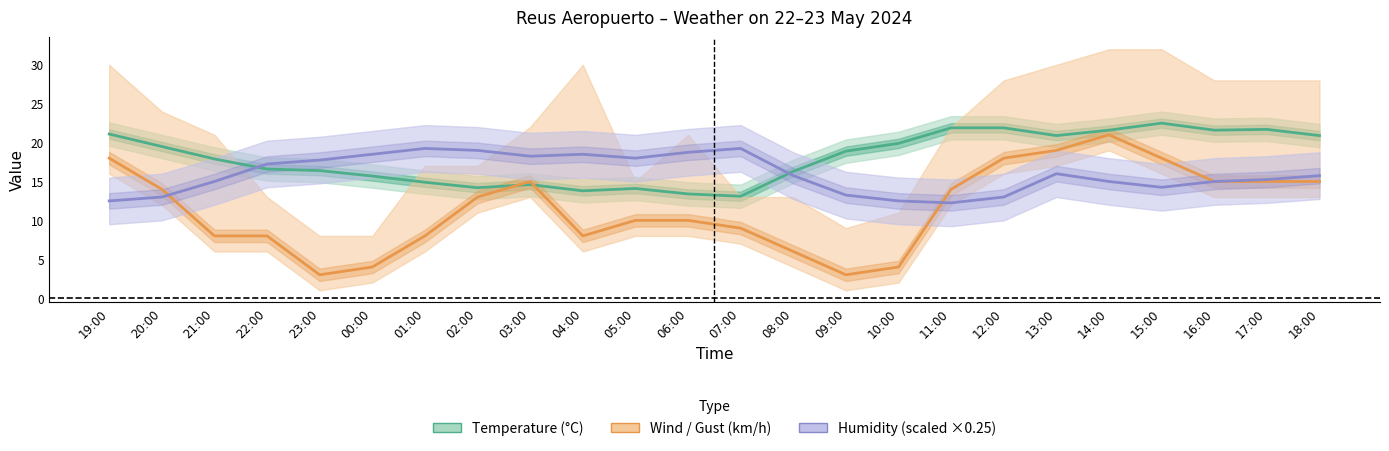

At how many categories does at least one series exceed 8?

24